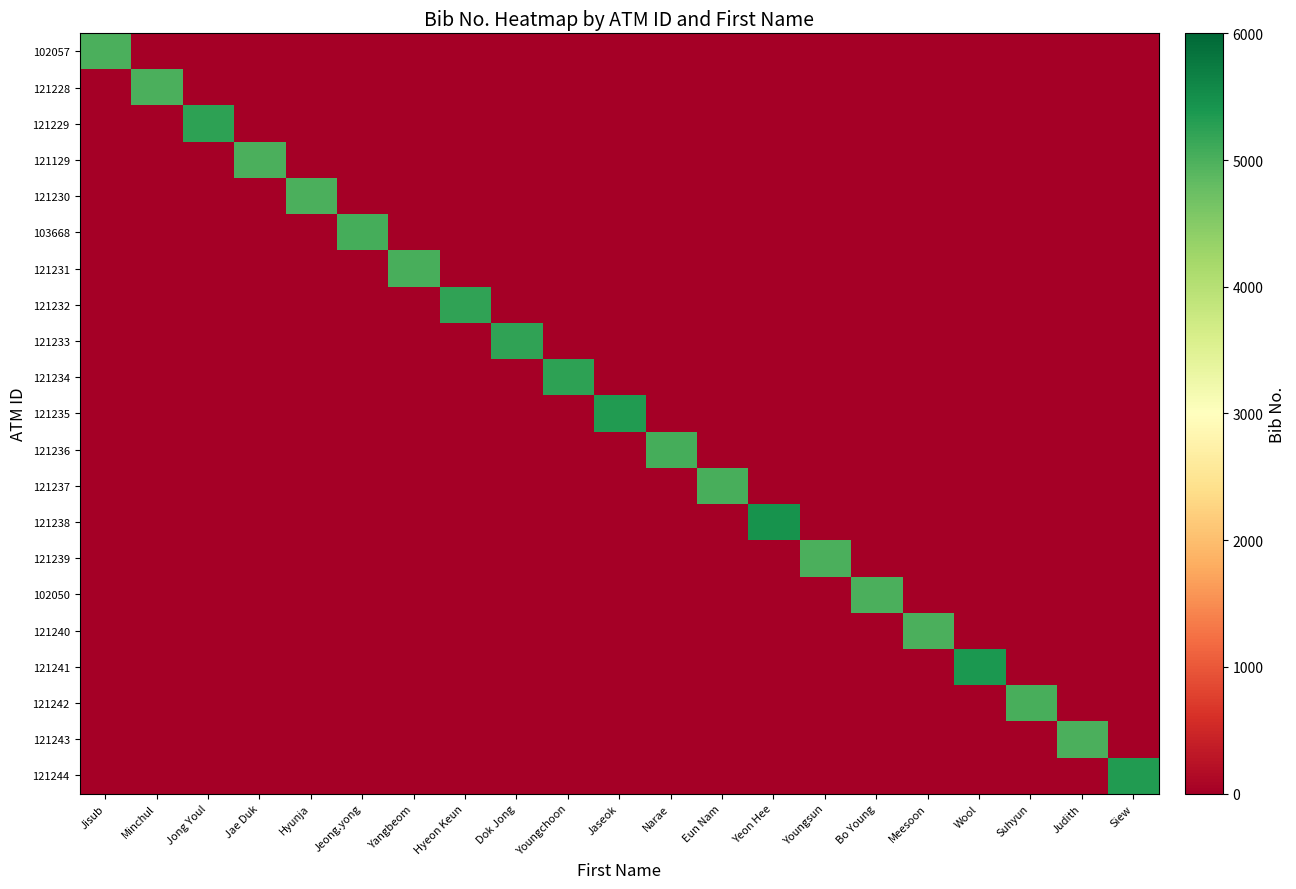

Reading left to right, transcribe all the data shown in this chart.

102057: Jisub=5003	Minchul=0	Jong Youl=0	Jae Duk=0	Hyunja=0	Jeong.yong=0	Yangbeom=0	Hyeon Keun=0	Dok Jong=0	Youngchoon=0	Jaseok=0	Narae=0	Eun Nam=0	Yeon Hee=0	Youngsun=0	Bo Young=0	Meesoon=0	Wool=0	Suhyun=0	Judith=0	Siew=0
121228: Jisub=0	Minchul=5008	Jong Youl=0	Jae Duk=0	Hyunja=0	Jeong.yong=0	Yangbeom=0	Hyeon Keun=0	Dok Jong=0	Youngchoon=0	Jaseok=0	Narae=0	Eun Nam=0	Yeon Hee=0	Youngsun=0	Bo Young=0	Meesoon=0	Wool=0	Suhyun=0	Judith=0	Siew=0
121229: Jisub=0	Minchul=0	Jong Youl=5245	Jae Duk=0	Hyunja=0	Jeong.yong=0	Yangbeom=0	Hyeon Keun=0	Dok Jong=0	Youngchoon=0	Jaseok=0	Narae=0	Eun Nam=0	Yeon Hee=0	Youngsun=0	Bo Young=0	Meesoon=0	Wool=0	Suhyun=0	Judith=0	Siew=0
121129: Jisub=0	Minchul=0	Jong Youl=0	Jae Duk=5001	Hyunja=0	Jeong.yong=0	Yangbeom=0	Hyeon Keun=0	Dok Jong=0	Youngchoon=0	Jaseok=0	Narae=0	Eun Nam=0	Yeon Hee=0	Youngsun=0	Bo Young=0	Meesoon=0	Wool=0	Suhyun=0	Judith=0	Siew=0
121230: Jisub=0	Minchul=0	Jong Youl=0	Jae Duk=0	Hyunja=5002	Jeong.yong=0	Yangbeom=0	Hyeon Keun=0	Dok Jong=0	Youngchoon=0	Jaseok=0	Narae=0	Eun Nam=0	Yeon Hee=0	Youngsun=0	Bo Young=0	Meesoon=0	Wool=0	Suhyun=0	Judith=0	Siew=0
103668: Jisub=0	Minchul=0	Jong Youl=0	Jae Duk=0	Hyunja=0	Jeong.yong=5049	Yangbeom=0	Hyeon Keun=0	Dok Jong=0	Youngchoon=0	Jaseok=0	Narae=0	Eun Nam=0	Yeon Hee=0	Youngsun=0	Bo Young=0	Meesoon=0	Wool=0	Suhyun=0	Judith=0	Siew=0
121231: Jisub=0	Minchul=0	Jong Youl=0	Jae Duk=0	Hyunja=0	Jeong.yong=0	Yangbeom=5022	Hyeon Keun=0	Dok Jong=0	Youngchoon=0	Jaseok=0	Narae=0	Eun Nam=0	Yeon Hee=0	Youngsun=0	Bo Young=0	Meesoon=0	Wool=0	Suhyun=0	Judith=0	Siew=0
121232: Jisub=0	Minchul=0	Jong Youl=0	Jae Duk=0	Hyunja=0	Jeong.yong=0	Yangbeom=0	Hyeon Keun=5217	Dok Jong=0	Youngchoon=0	Jaseok=0	Narae=0	Eun Nam=0	Yeon Hee=0	Youngsun=0	Bo Young=0	Meesoon=0	Wool=0	Suhyun=0	Judith=0	Siew=0
121233: Jisub=0	Minchul=0	Jong Youl=0	Jae Duk=0	Hyunja=0	Jeong.yong=0	Yangbeom=0	Hyeon Keun=0	Dok Jong=5214	Youngchoon=0	Jaseok=0	Narae=0	Eun Nam=0	Yeon Hee=0	Youngsun=0	Bo Young=0	Meesoon=0	Wool=0	Suhyun=0	Judith=0	Siew=0
121234: Jisub=0	Minchul=0	Jong Youl=0	Jae Duk=0	Hyunja=0	Jeong.yong=0	Yangbeom=0	Hyeon Keun=0	Dok Jong=0	Youngchoon=5228	Jaseok=0	Narae=0	Eun Nam=0	Yeon Hee=0	Youngsun=0	Bo Young=0	Meesoon=0	Wool=0	Suhyun=0	Judith=0	Siew=0
121235: Jisub=0	Minchul=0	Jong Youl=0	Jae Duk=0	Hyunja=0	Jeong.yong=0	Yangbeom=0	Hyeon Keun=0	Dok Jong=0	Youngchoon=0	Jaseok=5336	Narae=0	Eun Nam=0	Yeon Hee=0	Youngsun=0	Bo Young=0	Meesoon=0	Wool=0	Suhyun=0	Judith=0	Siew=0
121236: Jisub=0	Minchul=0	Jong Youl=0	Jae Duk=0	Hyunja=0	Jeong.yong=0	Yangbeom=0	Hyeon Keun=0	Dok Jong=0	Youngchoon=0	Jaseok=0	Narae=5061	Eun Nam=0	Yeon Hee=0	Youngsun=0	Bo Young=0	Meesoon=0	Wool=0	Suhyun=0	Judith=0	Siew=0
121237: Jisub=0	Minchul=0	Jong Youl=0	Jae Duk=0	Hyunja=0	Jeong.yong=0	Yangbeom=0	Hyeon Keun=0	Dok Jong=0	Youngchoon=0	Jaseok=0	Narae=0	Eun Nam=5032	Yeon Hee=0	Youngsun=0	Bo Young=0	Meesoon=0	Wool=0	Suhyun=0	Judith=0	Siew=0
121238: Jisub=0	Minchul=0	Jong Youl=0	Jae Duk=0	Hyunja=0	Jeong.yong=0	Yangbeom=0	Hyeon Keun=0	Dok Jong=0	Youngchoon=0	Jaseok=0	Narae=0	Eun Nam=0	Yeon Hee=5448	Youngsun=0	Bo Young=0	Meesoon=0	Wool=0	Suhyun=0	Judith=0	Siew=0
121239: Jisub=0	Minchul=0	Jong Youl=0	Jae Duk=0	Hyunja=0	Jeong.yong=0	Yangbeom=0	Hyeon Keun=0	Dok Jong=0	Youngchoon=0	Jaseok=0	Narae=0	Eun Nam=0	Yeon Hee=0	Youngsun=5007	Bo Young=0	Meesoon=0	Wool=0	Suhyun=0	Judith=0	Siew=0
102050: Jisub=0	Minchul=0	Jong Youl=0	Jae Duk=0	Hyunja=0	Jeong.yong=0	Yangbeom=0	Hyeon Keun=0	Dok Jong=0	Youngchoon=0	Jaseok=0	Narae=0	Eun Nam=0	Yeon Hee=0	Youngsun=0	Bo Young=5006	Meesoon=0	Wool=0	Suhyun=0	Judith=0	Siew=0
121240: Jisub=0	Minchul=0	Jong Youl=0	Jae Duk=0	Hyunja=0	Jeong.yong=0	Yangbeom=0	Hyeon Keun=0	Dok Jong=0	Youngchoon=0	Jaseok=0	Narae=0	Eun Nam=0	Yeon Hee=0	Youngsun=0	Bo Young=0	Meesoon=5005	Wool=0	Suhyun=0	Judith=0	Siew=0
121241: Jisub=0	Minchul=0	Jong Youl=0	Jae Duk=0	Hyunja=0	Jeong.yong=0	Yangbeom=0	Hyeon Keun=0	Dok Jong=0	Youngchoon=0	Jaseok=0	Narae=0	Eun Nam=0	Yeon Hee=0	Youngsun=0	Bo Young=0	Meesoon=0	Wool=5378	Suhyun=0	Judith=0	Siew=0
121242: Jisub=0	Minchul=0	Jong Youl=0	Jae Duk=0	Hyunja=0	Jeong.yong=0	Yangbeom=0	Hyeon Keun=0	Dok Jong=0	Youngchoon=0	Jaseok=0	Narae=0	Eun Nam=0	Yeon Hee=0	Youngsun=0	Bo Young=0	Meesoon=0	Wool=0	Suhyun=5036	Judith=0	Siew=0
121243: Jisub=0	Minchul=0	Jong Youl=0	Jae Duk=0	Hyunja=0	Jeong.yong=0	Yangbeom=0	Hyeon Keun=0	Dok Jong=0	Youngchoon=0	Jaseok=0	Narae=0	Eun Nam=0	Yeon Hee=0	Youngsun=0	Bo Young=0	Meesoon=0	Wool=0	Suhyun=0	Judith=5012	Siew=0
121244: Jisub=0	Minchul=0	Jong Youl=0	Jae Duk=0	Hyunja=0	Jeong.yong=0	Yangbeom=0	Hyeon Keun=0	Dok Jong=0	Youngchoon=0	Jaseok=0	Narae=0	Eun Nam=0	Yeon Hee=0	Youngsun=0	Bo Young=0	Meesoon=0	Wool=0	Suhyun=0	Judith=0	Siew=5327